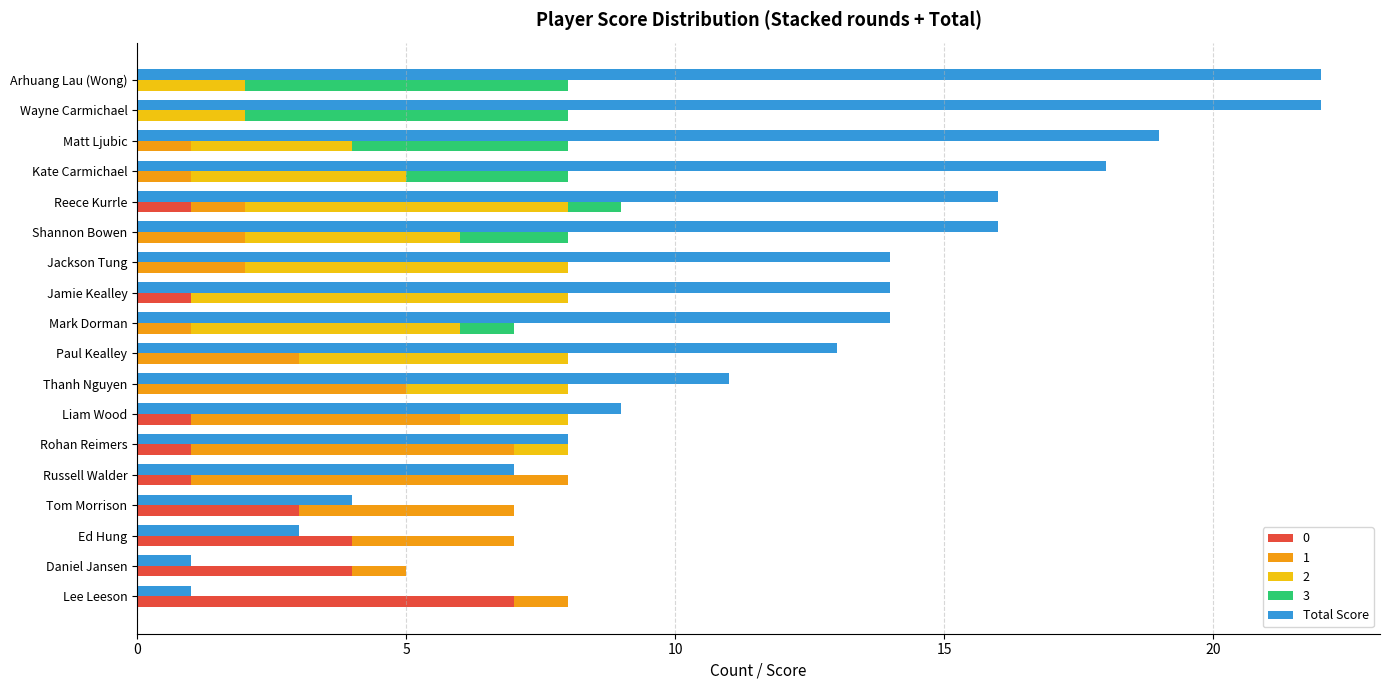

What is the maximum value shown in the chart?

22